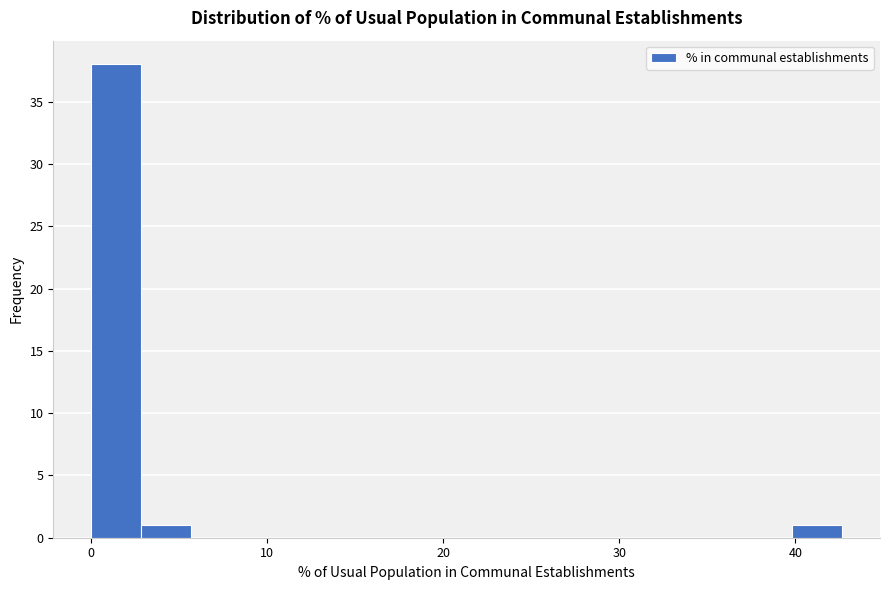

Read against the x-axis, roughly where is the centre of the tallest bar?

1